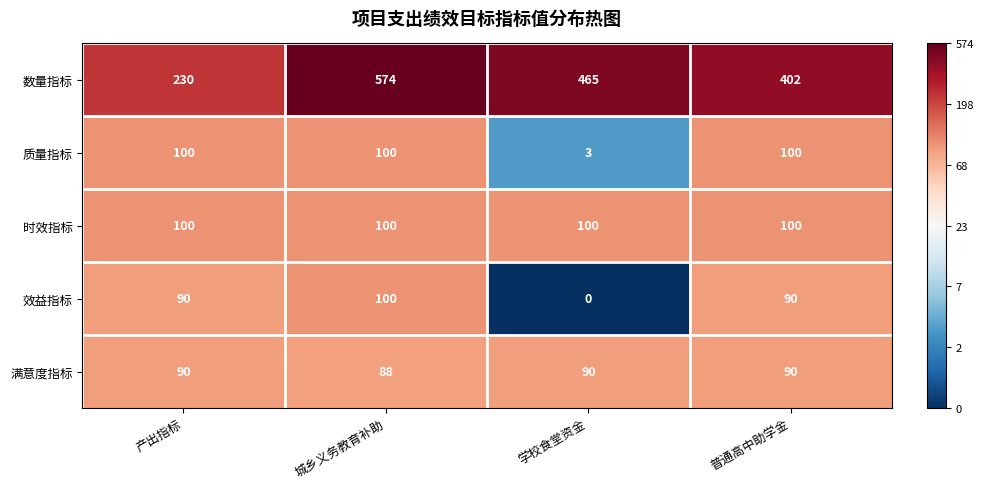

Which series changed the most between 城乡义务教育补助 and 普通高中助学金?

数量指标